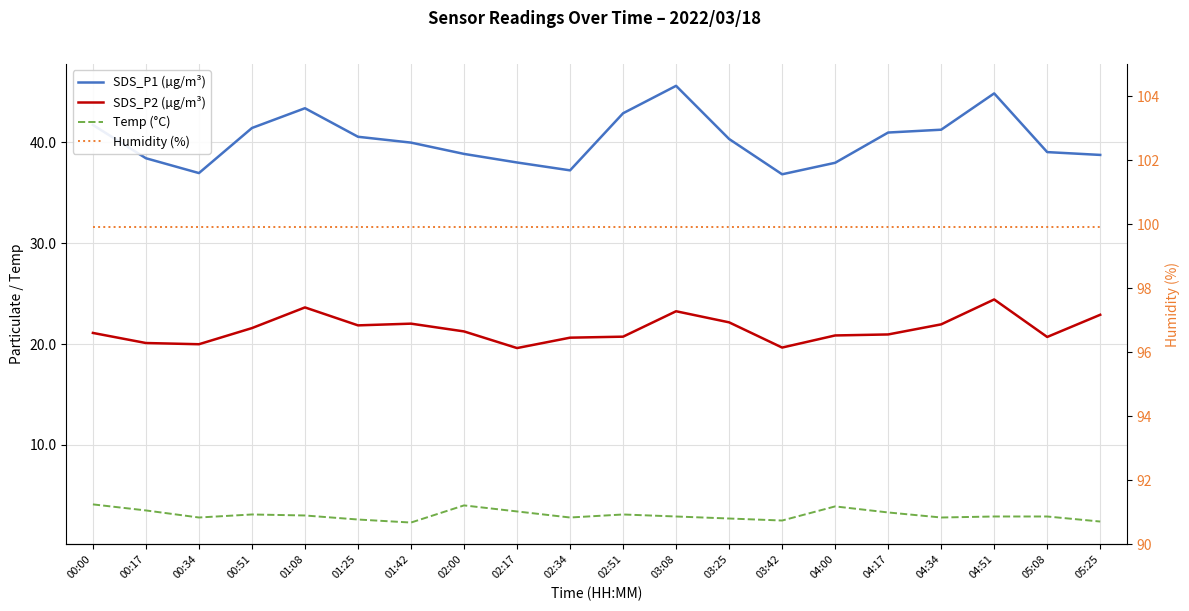

How many lines are shown in the chart?

4